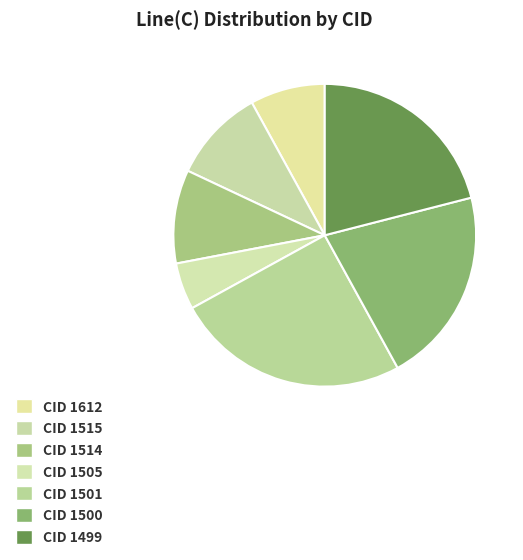

Rank the categories by value from highest to lowest.

1501, 1500, 1499, 1515, 1514, 1612, 1505